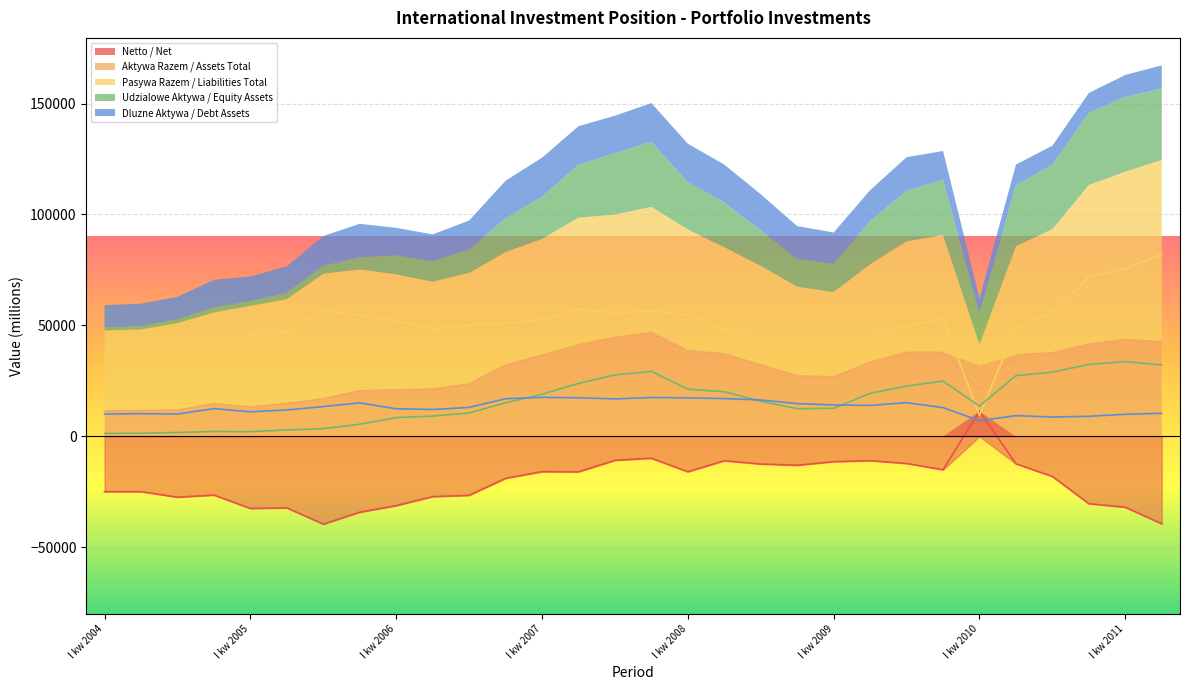

Where do Dluzne Aktywa / Debt Assets and Netto / Net first cross each other?

IV kw 2009 and I kw 2010